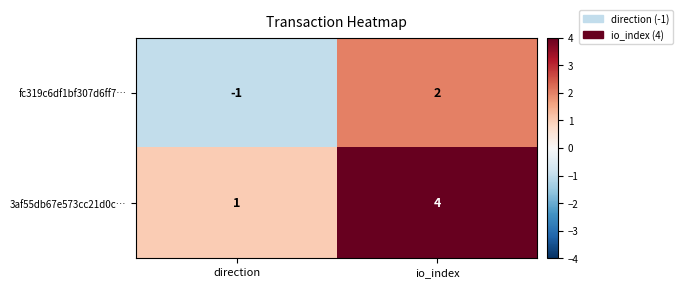

At which category is the sum across all series the highest?

io_index